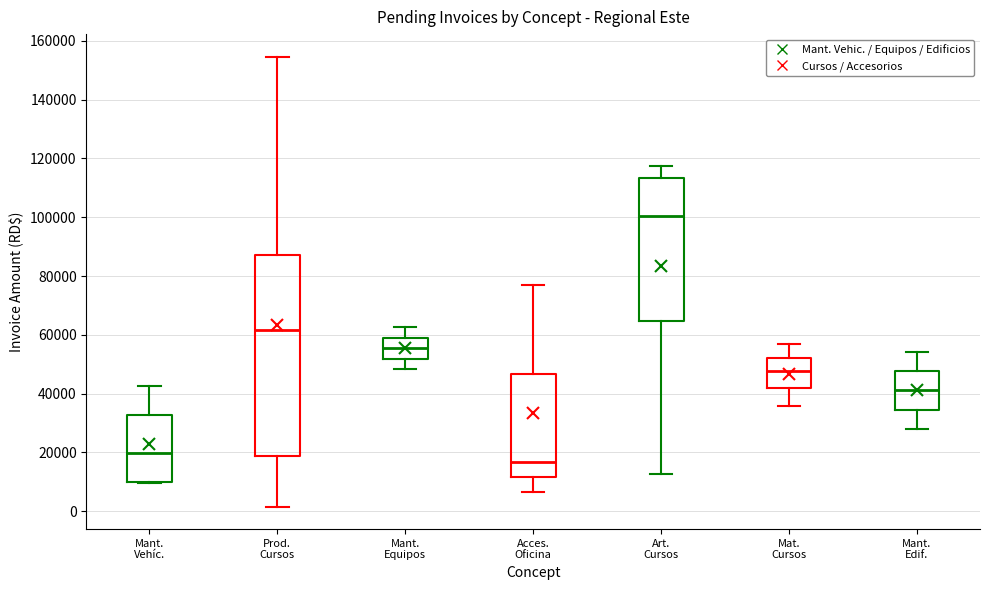

Where does the upper whisker of the box for Mant. Edif. end on the y-axis? The values are not printed on the chart, so give them approximately, as read against the axis.

54000